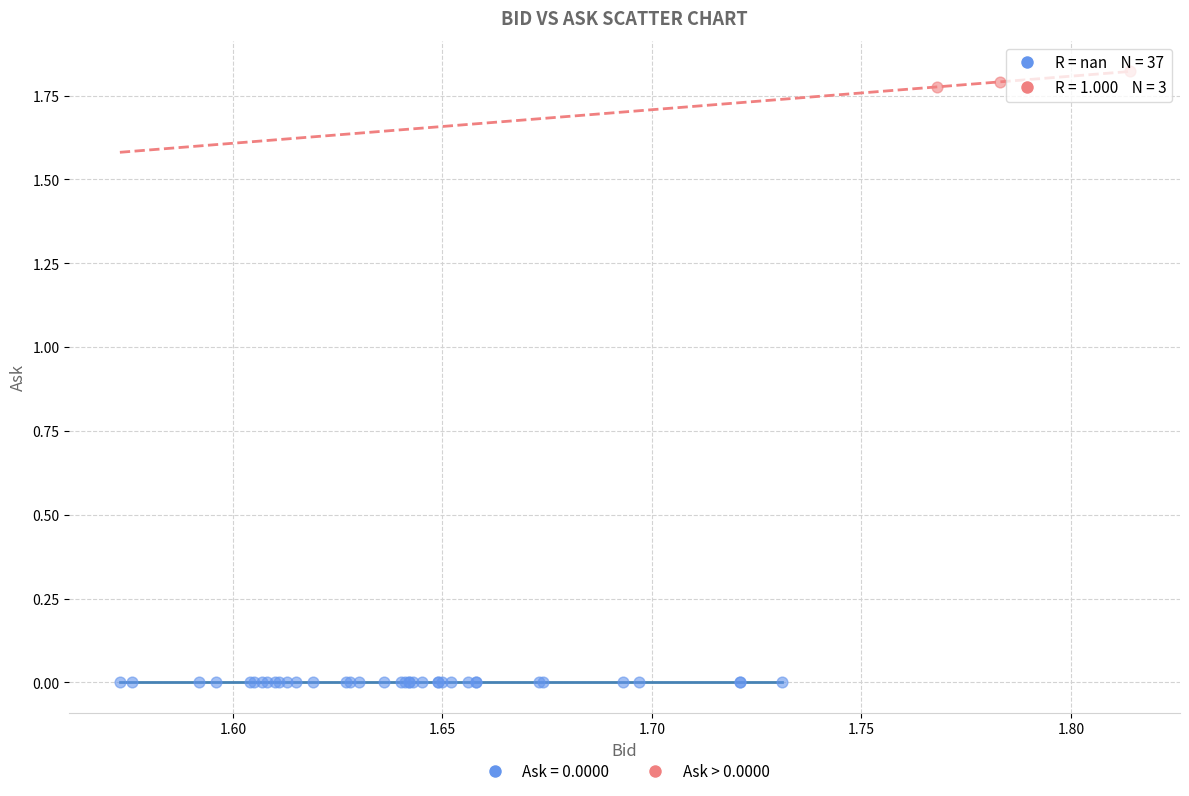

Which series contains the highest Y value?

Ask > 0.0000